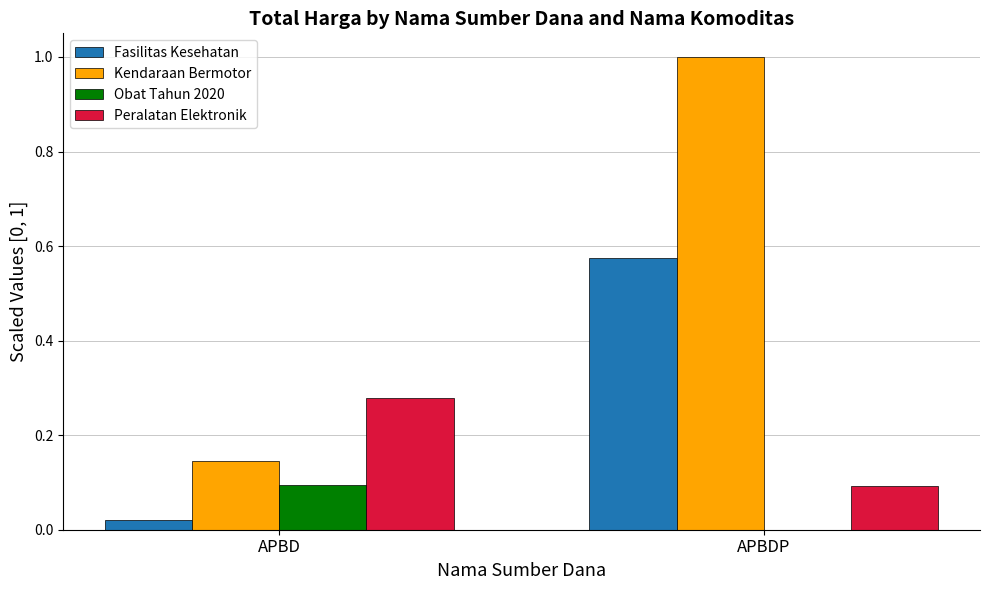

What is the sum of all Kendaraan Bermotor values?

1.1